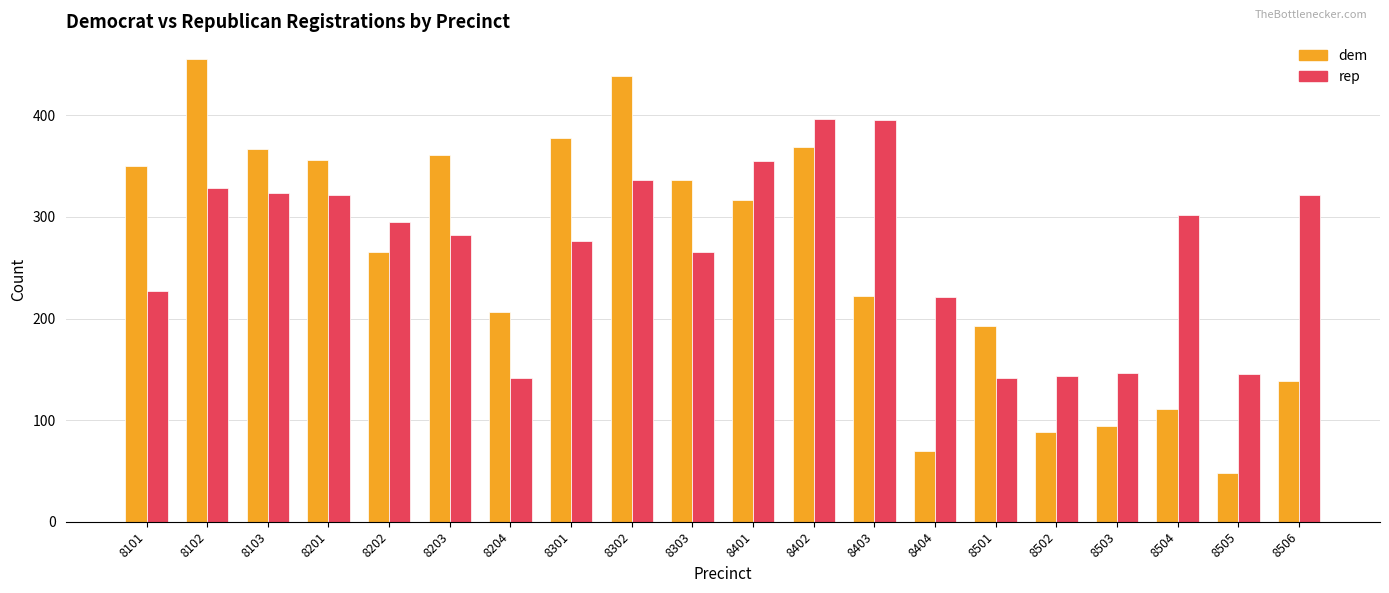

The dem series shows 681 at 8302. True or false?

False